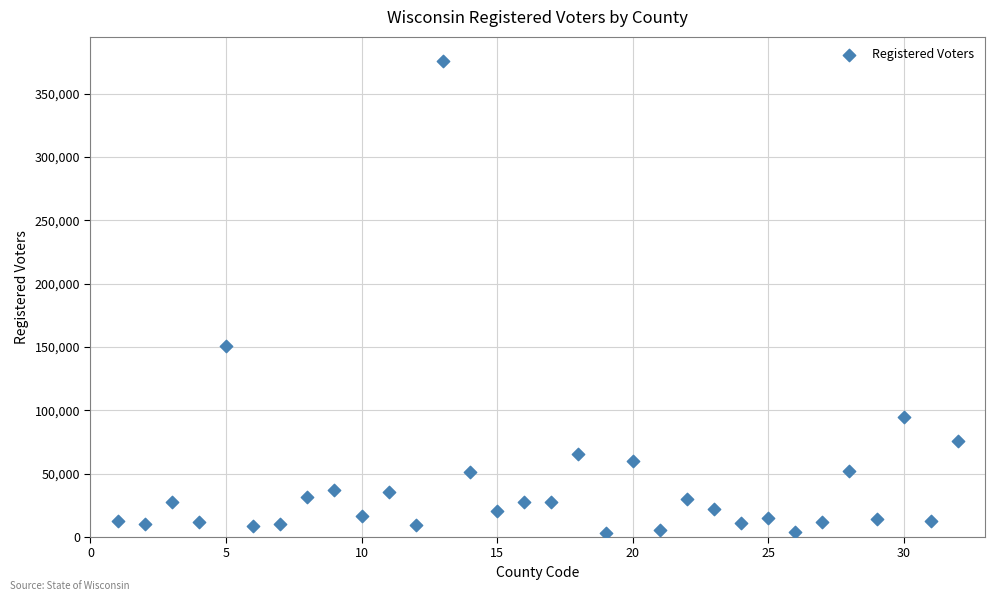

What Y value in the scatter plot is closest to 189705?

151226